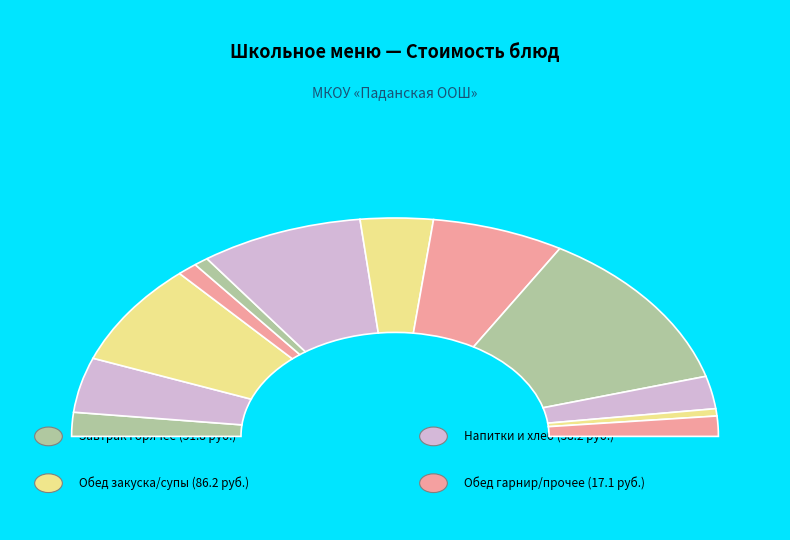

To the nearest percent, what percentage of the pie is Винегрет овощной?

7%